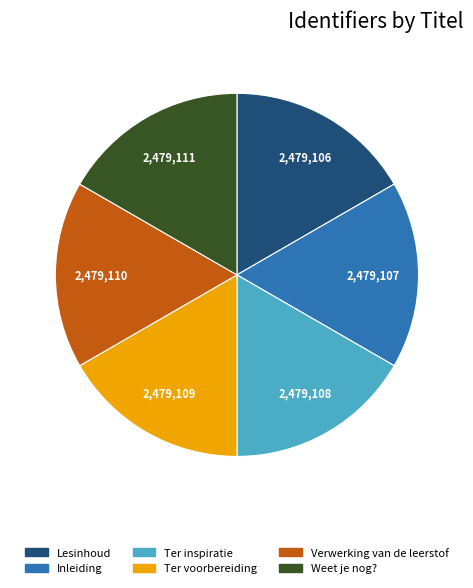

What is the ratio of the value at Ter inspiratie to the value at Lesinhoud?

1.0